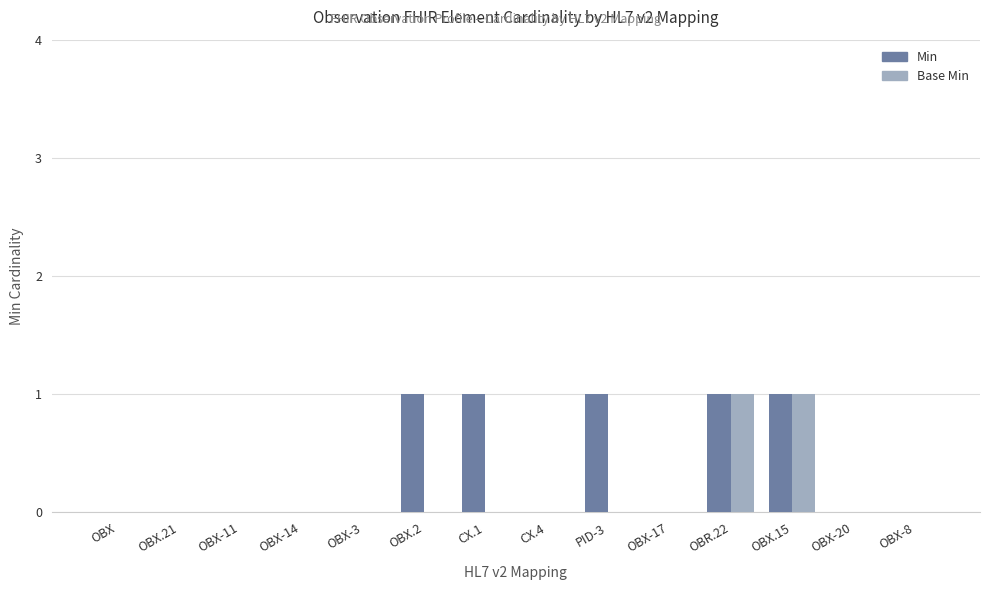

How many distinct data groups are displayed?

2